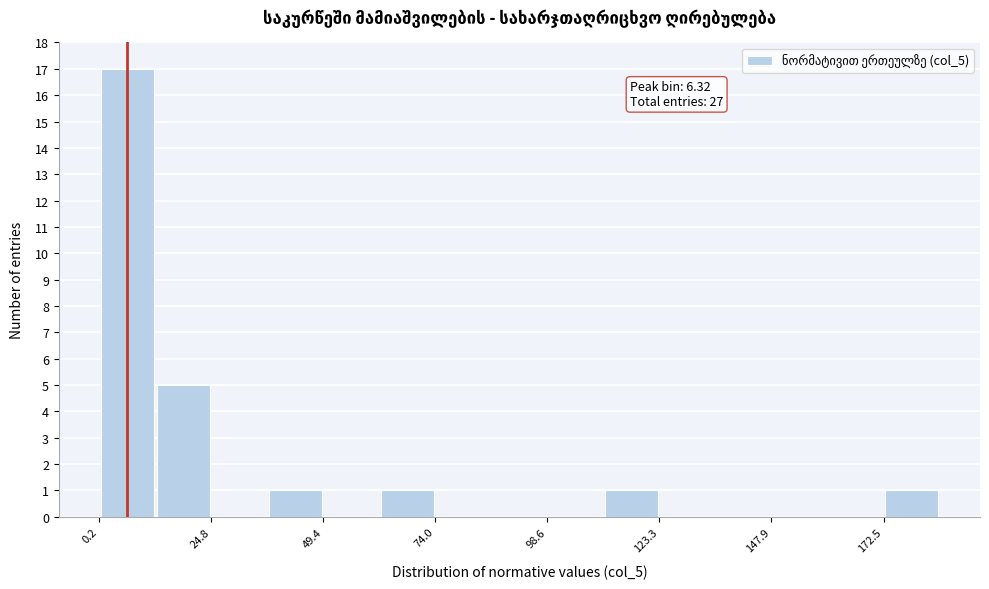

Read against the x-axis, roughly where is the centre of the tallest bar?

5